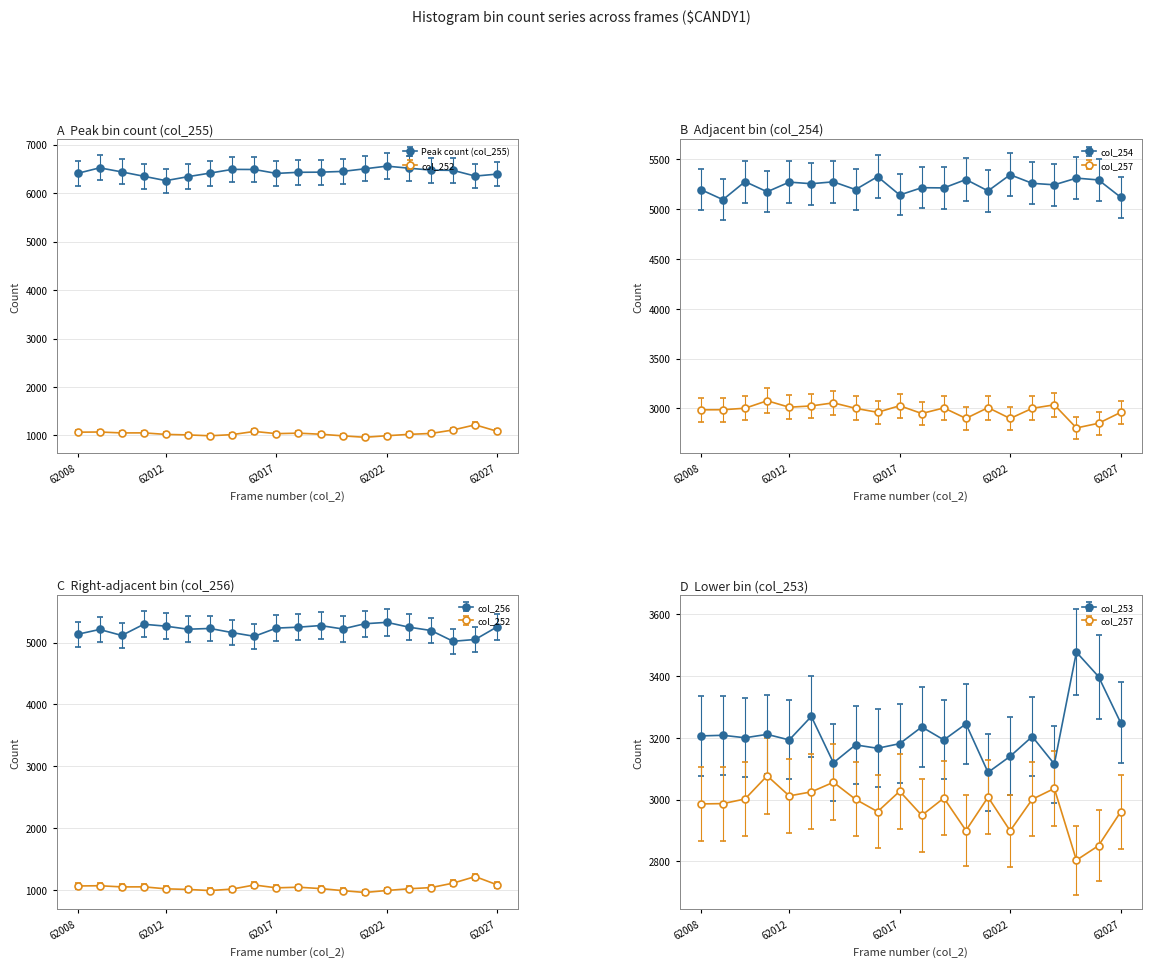

What is the total value across all series at 62016?

24165.3